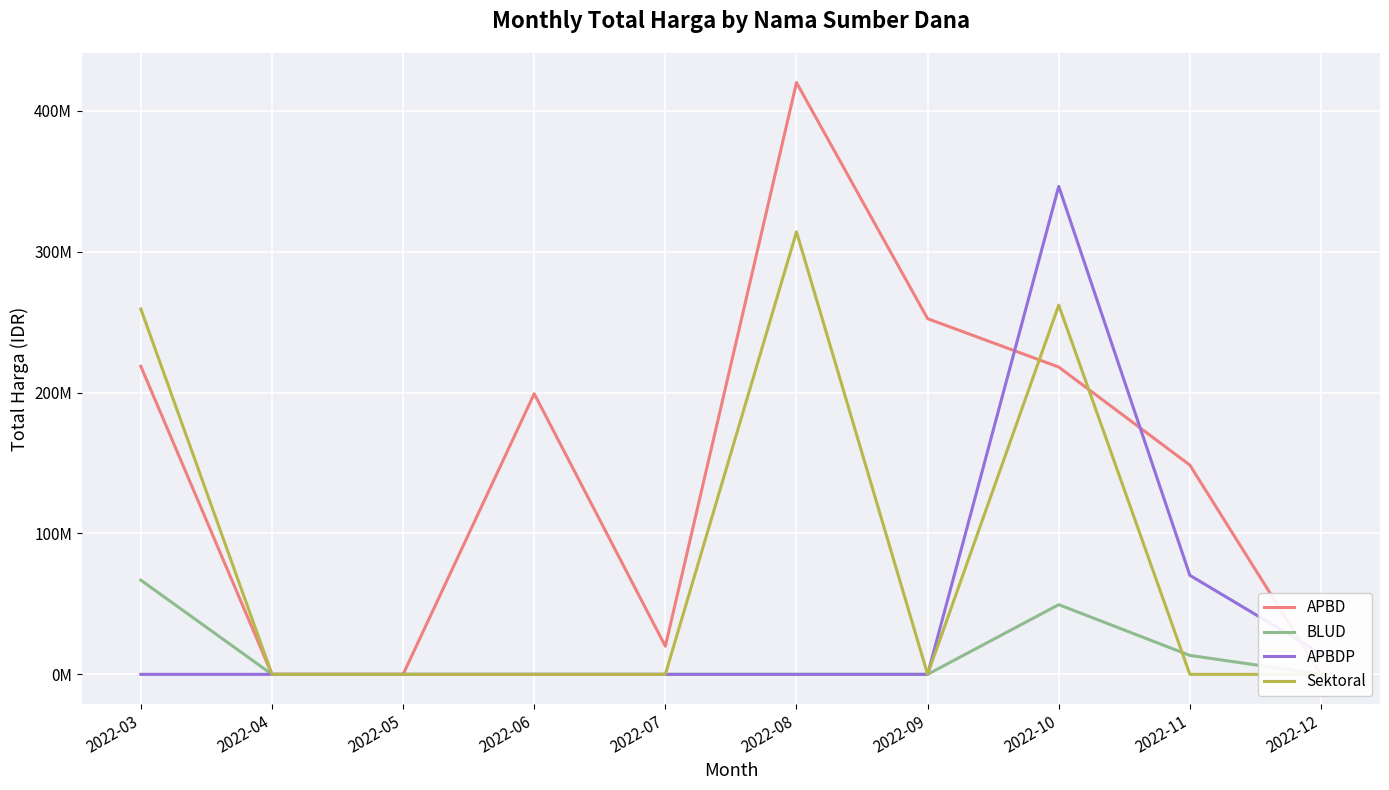

The value of APBD at 2022-03 is 57662336. True or false?

False